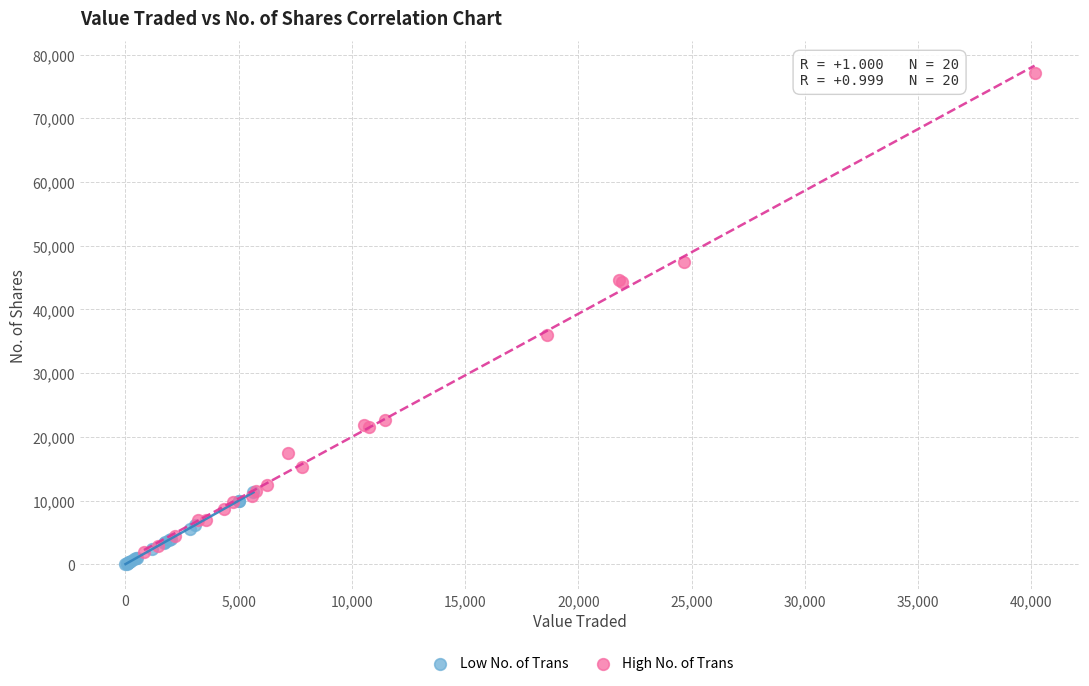

What are all the series names shown in the legend?

Low No. of Trans, High No. of Trans